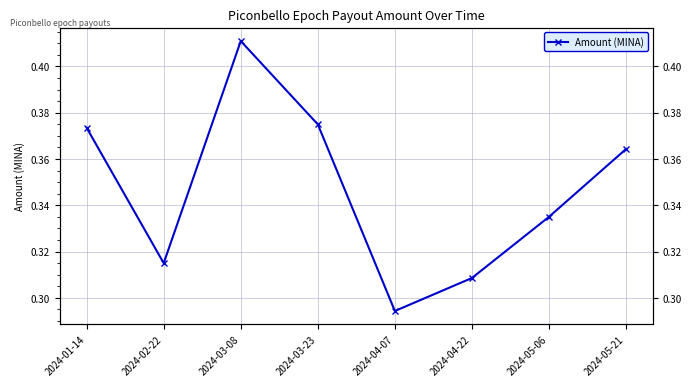

How many interior local peaks (higher than both neighbors) does the data have?

1